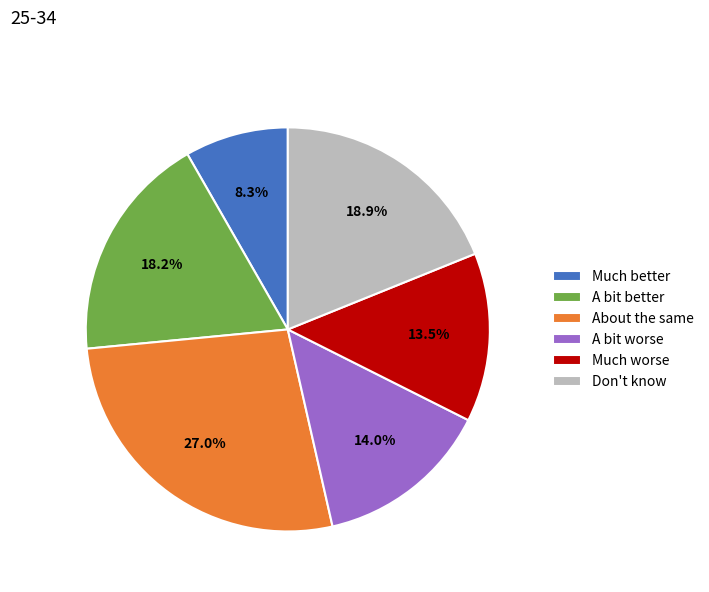

To the nearest percent, what percentage of the pie is About the same?

27%